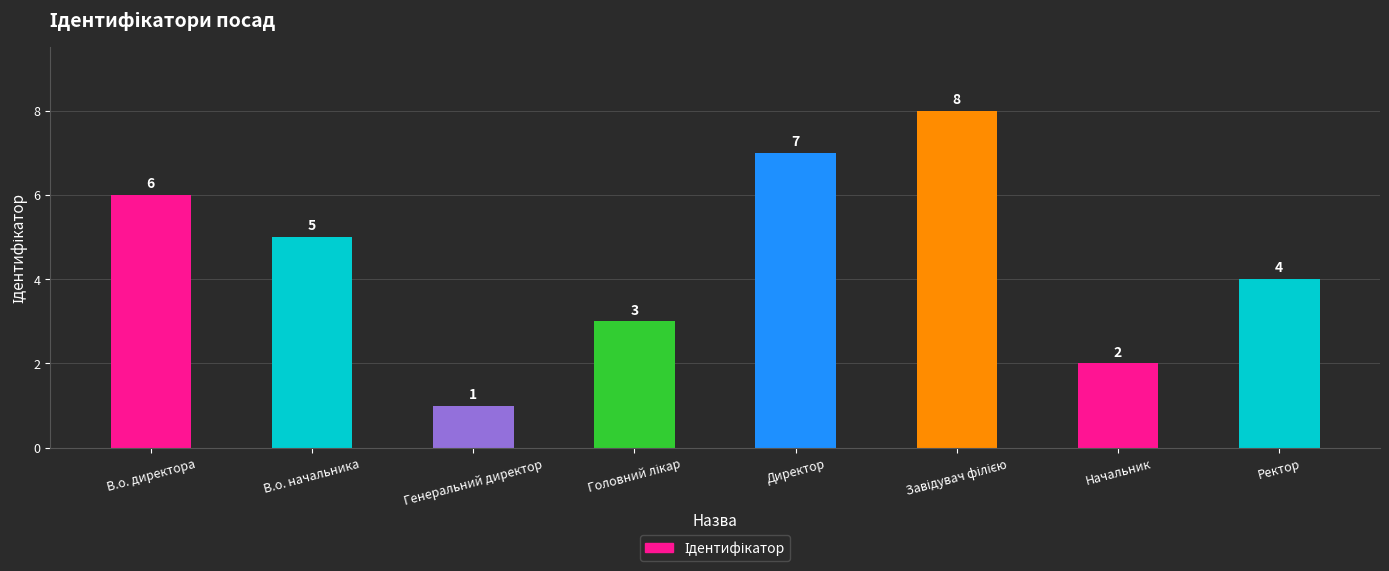

What is the change in value from Директор to Начальник?

-5